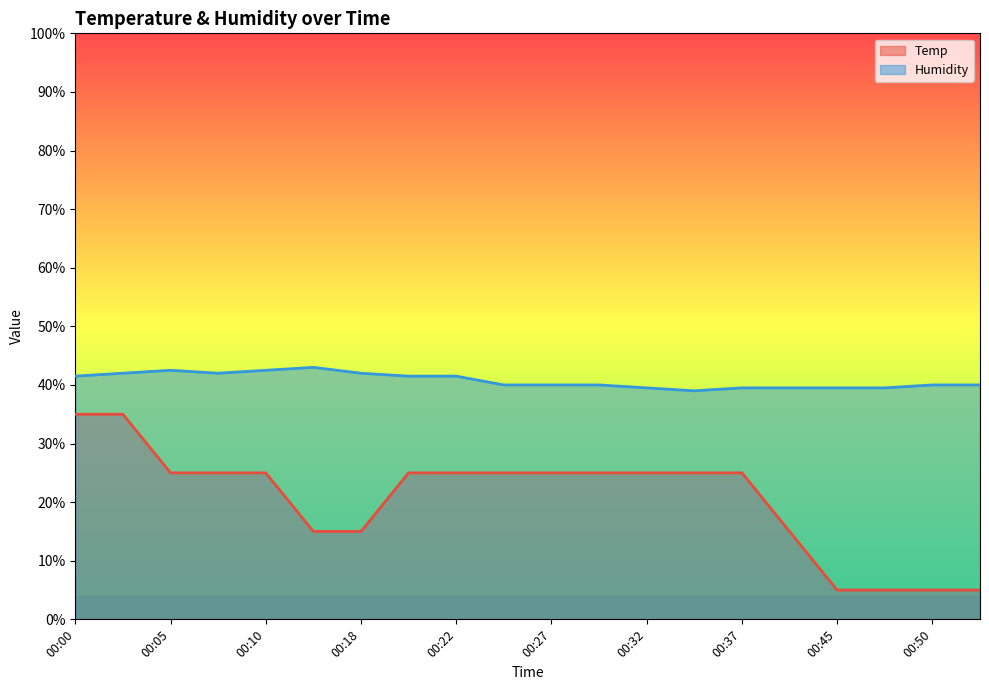

What is the maximum value shown in the chart?

43.0